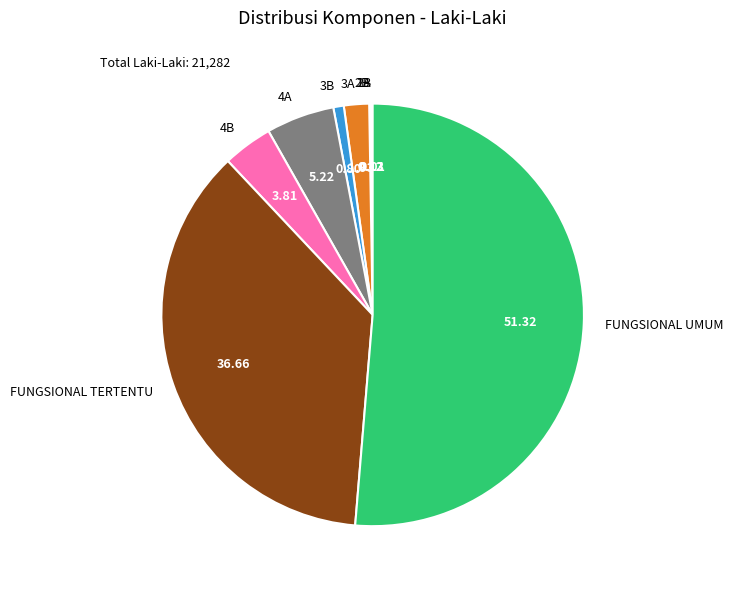

What is the largest slice in the pie chart?

FUNGSIONAL UMUM